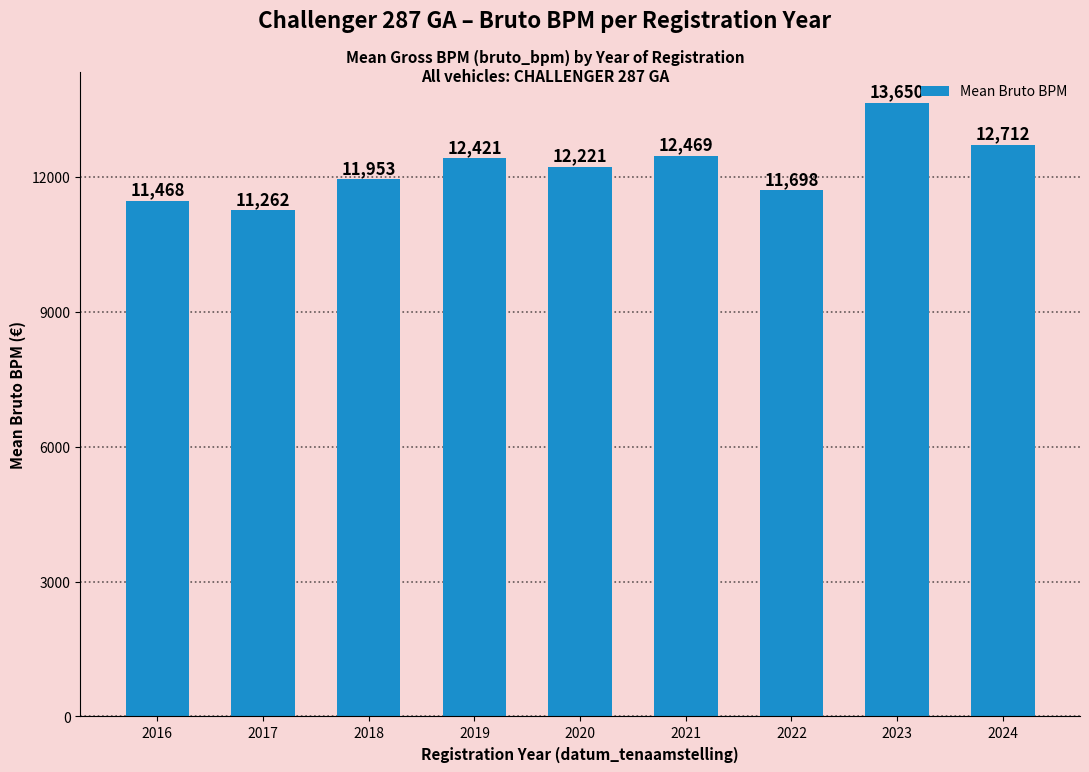

What is the change in value from 2021 to 2022?

-771